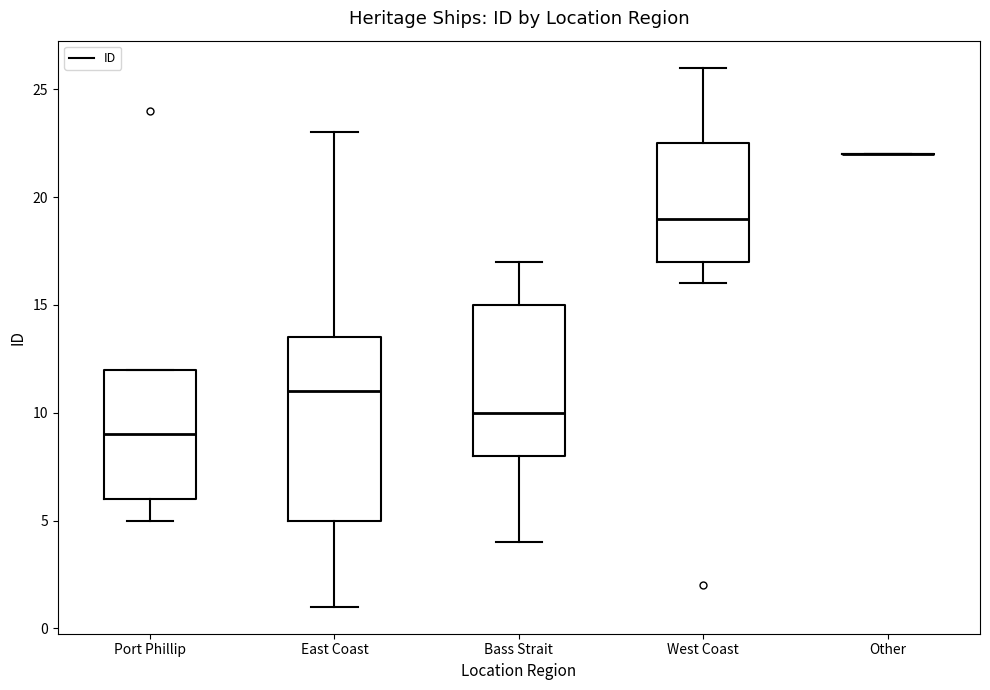

Which box is the tallest, from its lower edge to its upper edge?

East Coast